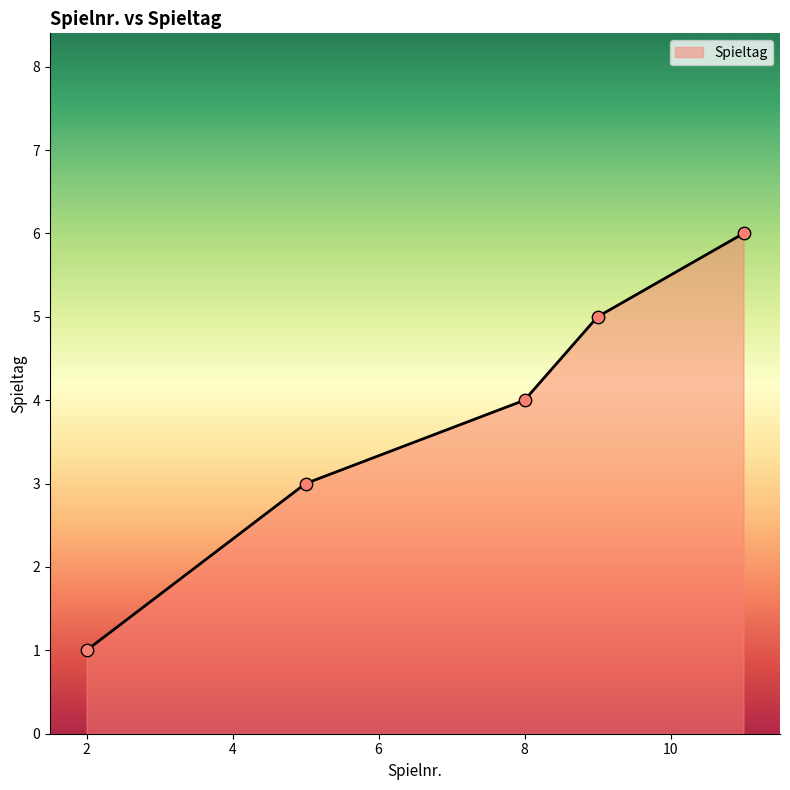

True or false: there are more than 0 points higher than both neighbors.

False